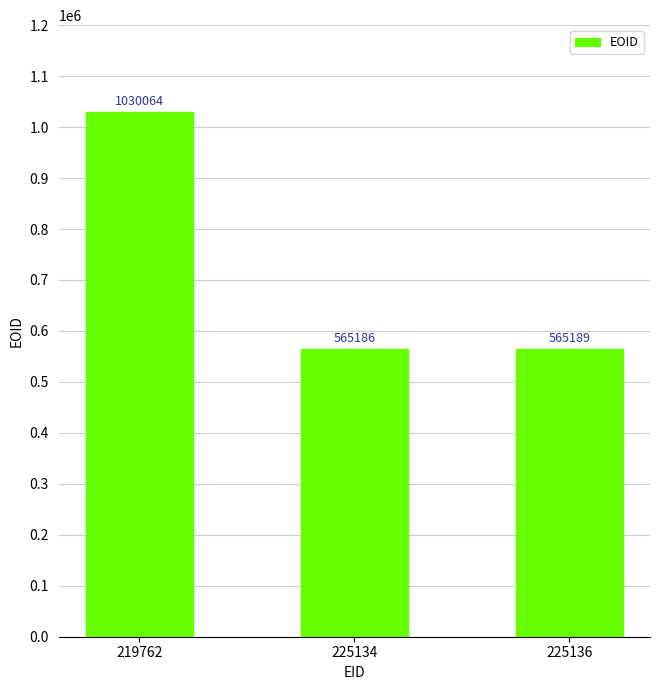

How many bars are there in total?

3